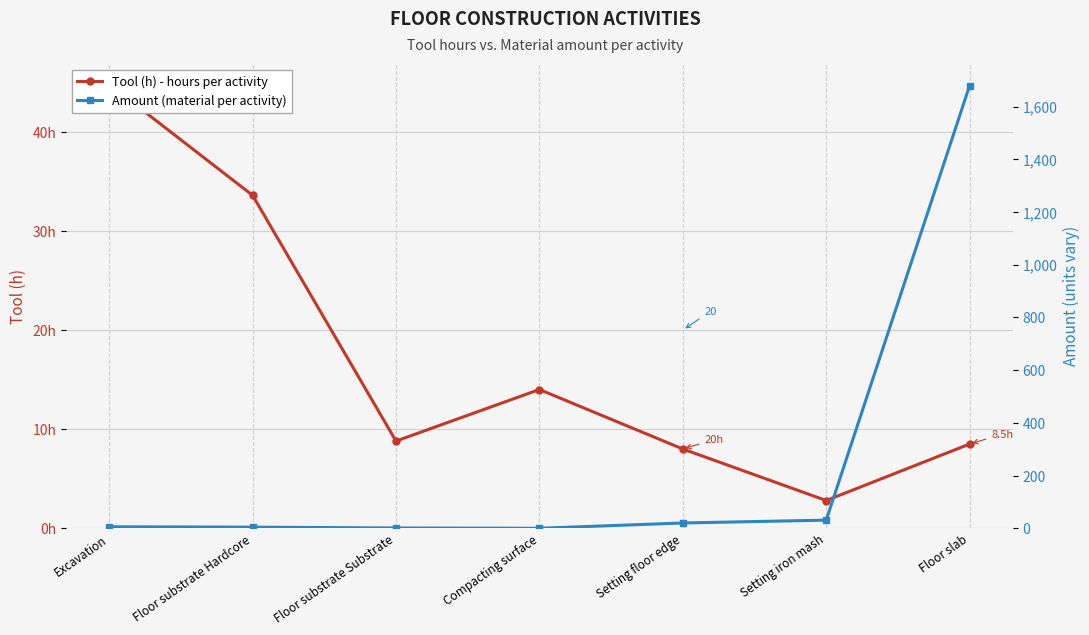

In Tool (h) - hours per activity, how many points are higher than both neighbors (excluding endpoints)?

1